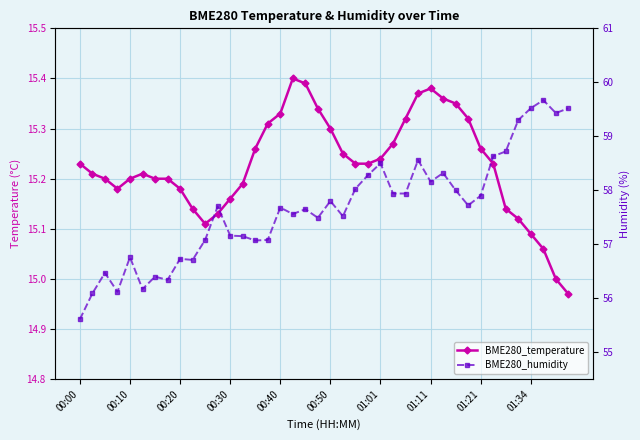

Which series has the widest spread of values?

BME280_humidity